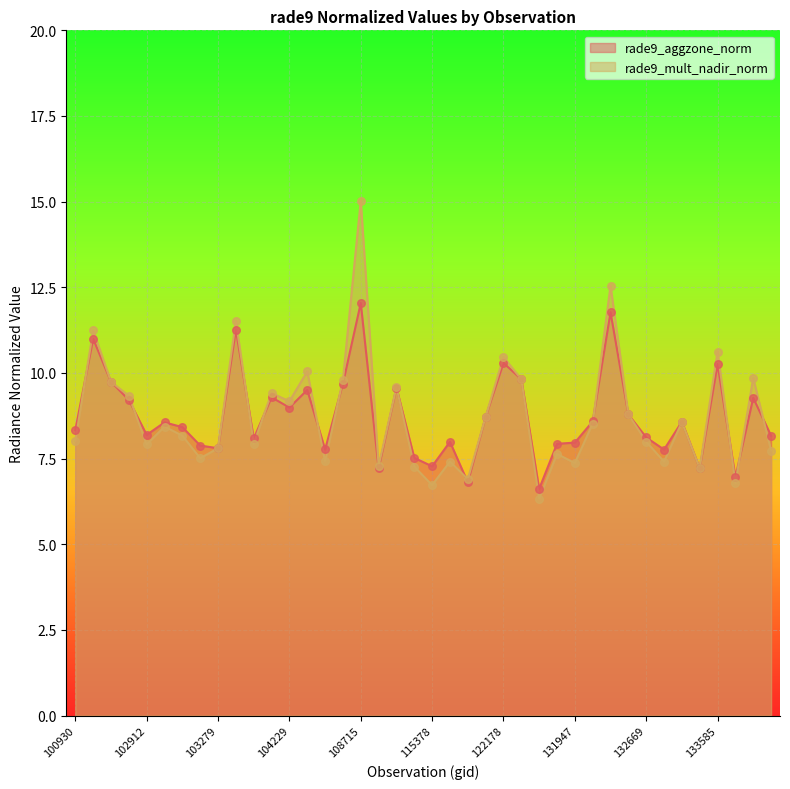

Which series reaches the minimum Y coordinate?

rade9_mult_nadir_norm